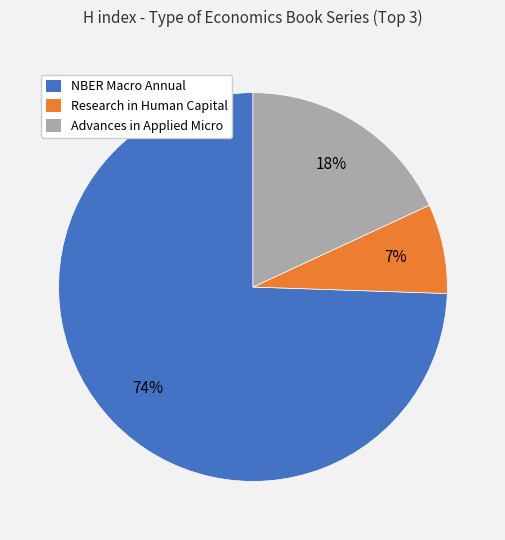

Is there any slice that represents more than half of the pie?

Yes